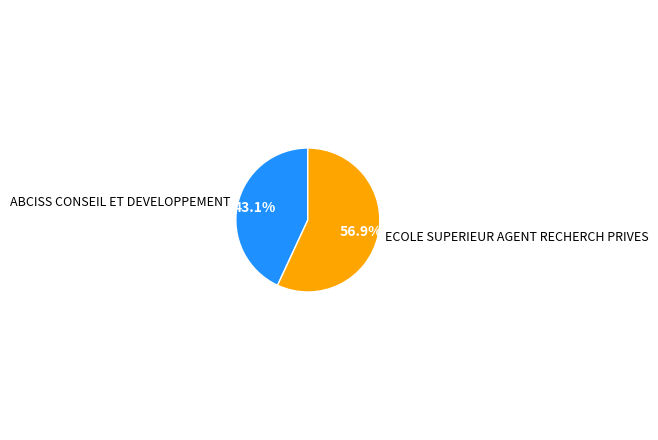

What percentage is the ECOLE SUPERIEUR AGENT RECHERCH PRIVES slice, to the nearest percent?

57%